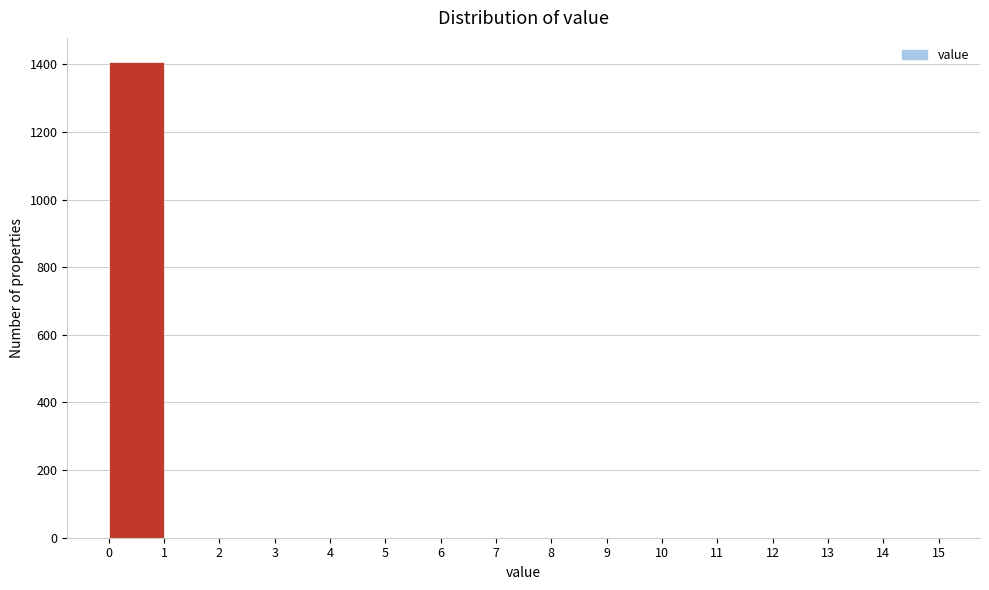

What is the height of the bar covering 0 to 1 on the x-axis? The values are not printed on the chart, so give them approximately, as read against the axis.

1400